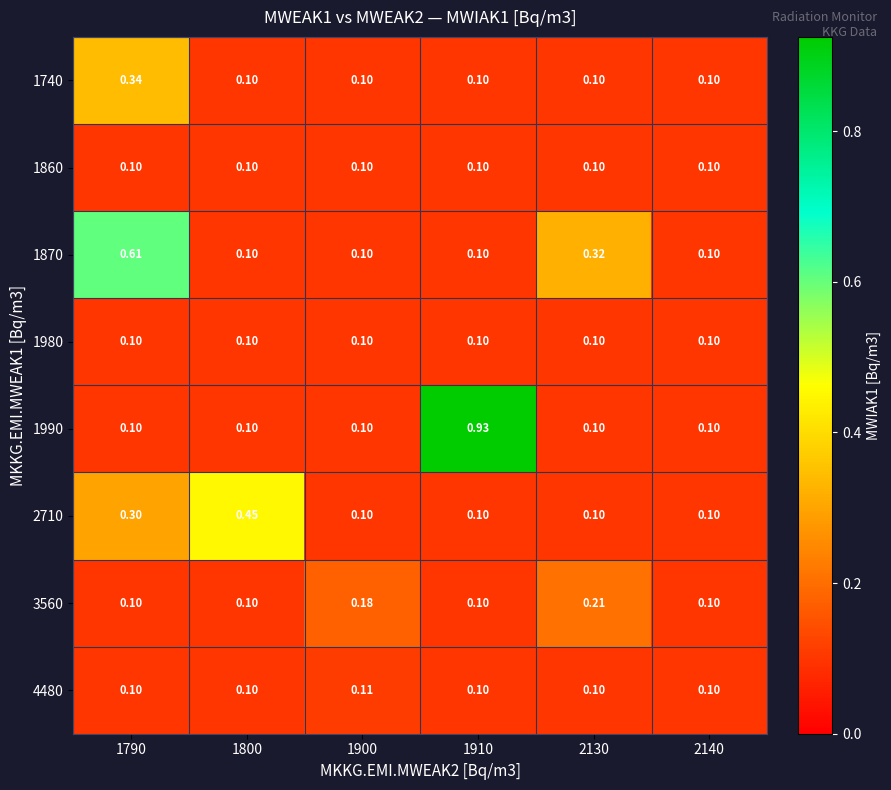

At which category is the sum across all series the highest?

1790